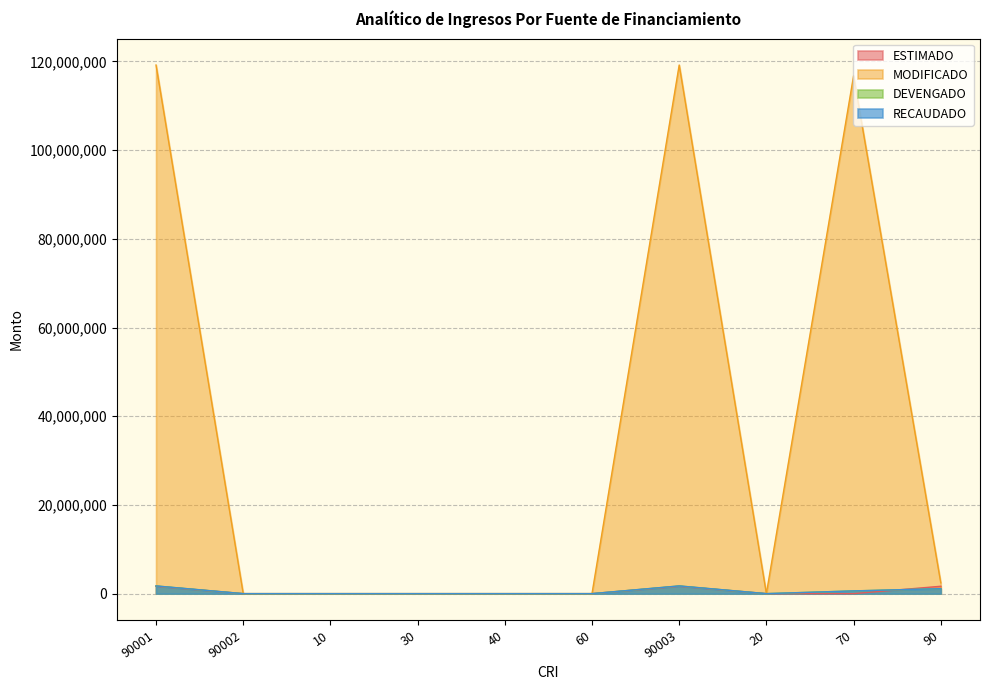

The value of DEVENGADO at 90003 is 1737102.1. True or false?

True